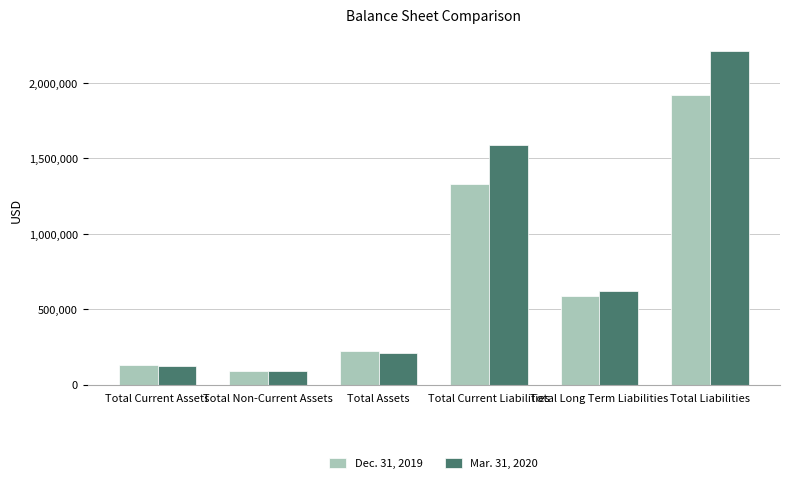

At which category does the chart reach its peak across all series?

Total Liabilities